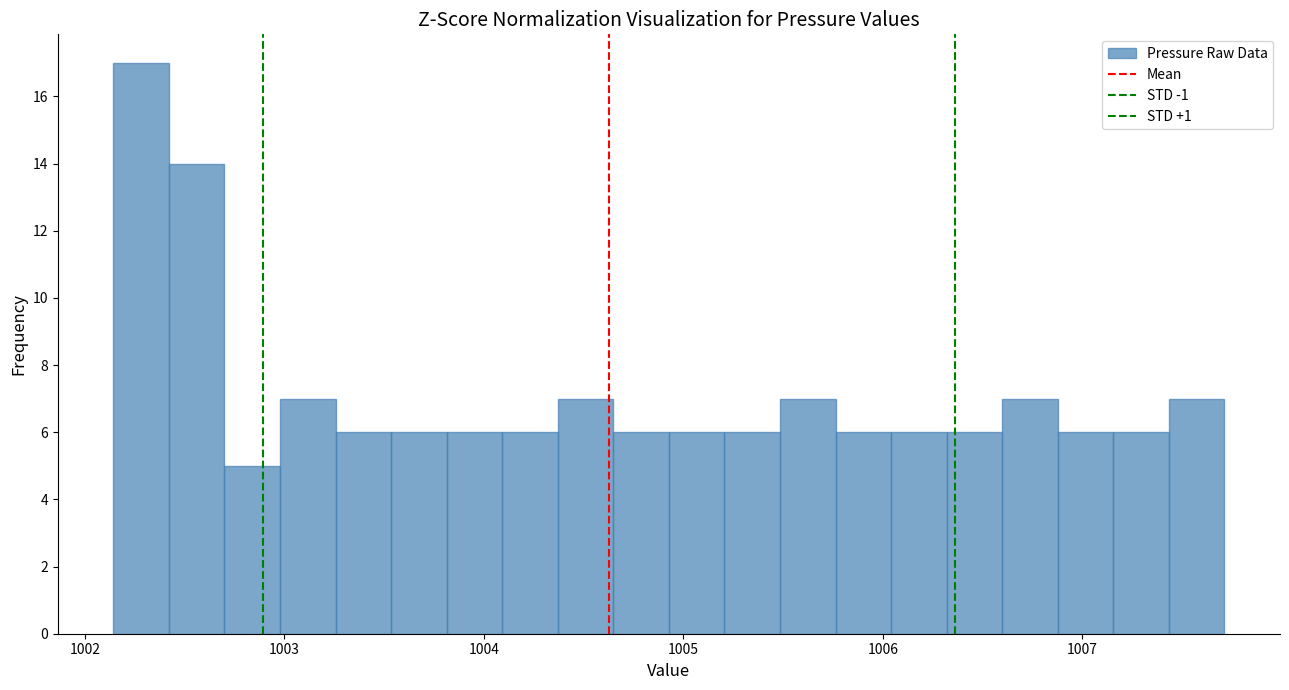

Around what value on the x-axis is the tallest bar? Give the approximate position of its centre, as read against the axis.

1002.3